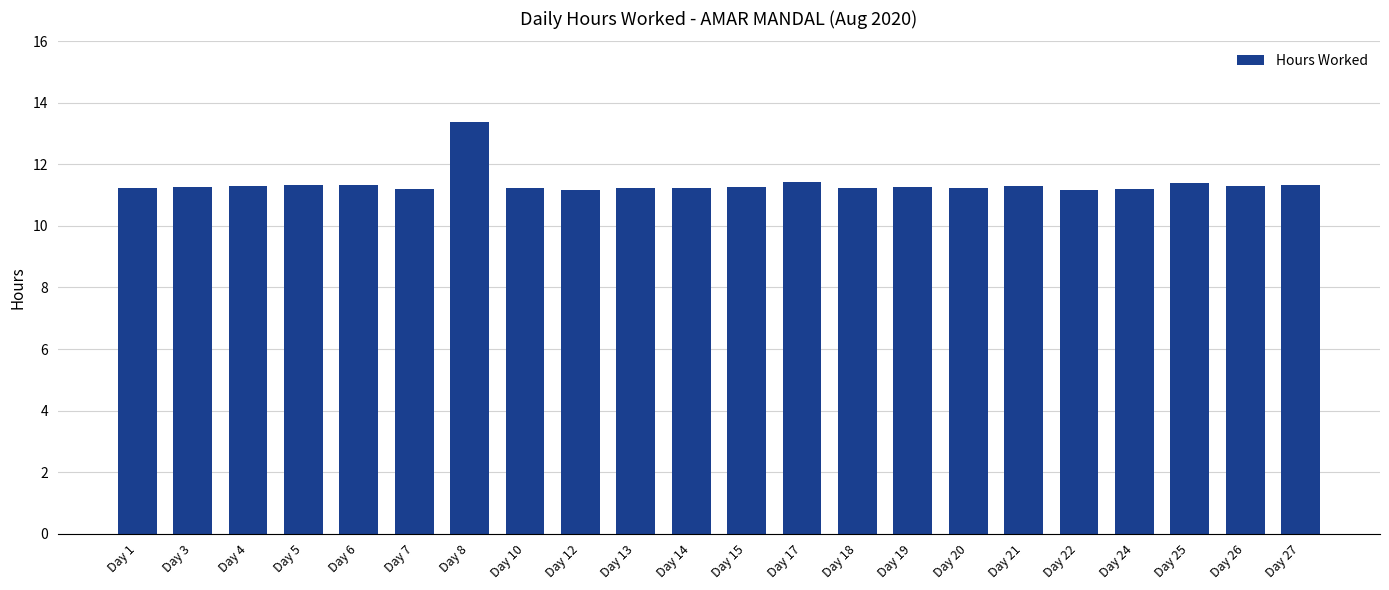

Approximately how many times larger is the value at Day 15 compared to Day 4?

1.0